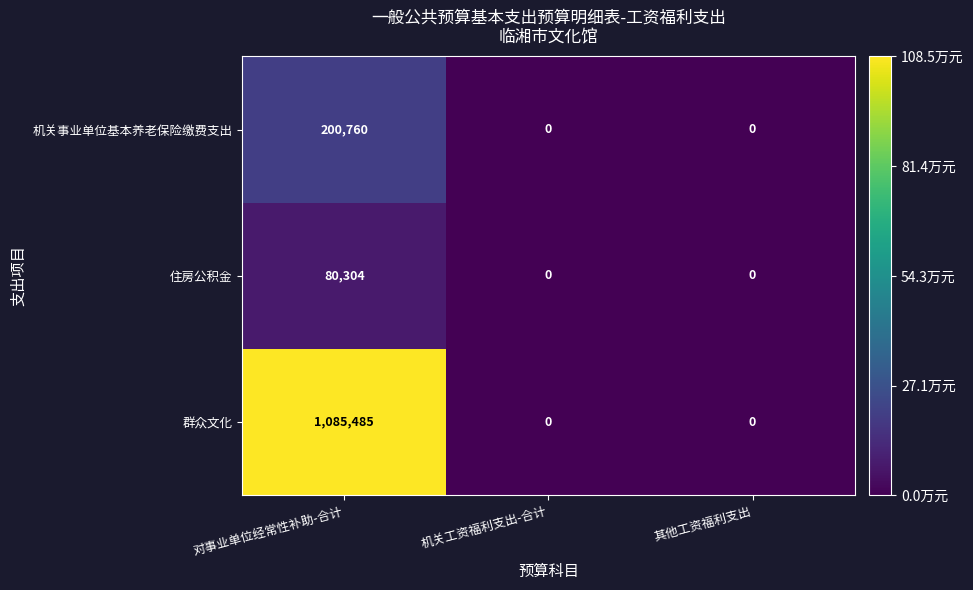

Which series has the widest spread of values?

群众文化